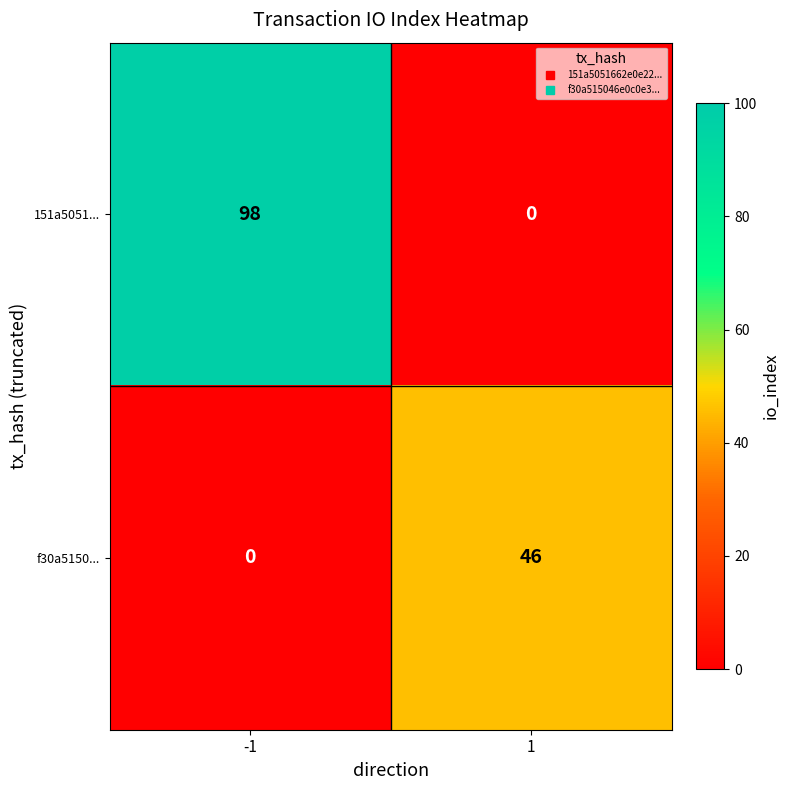

The value of f30a5150... at -1 is 27. True or false?

False